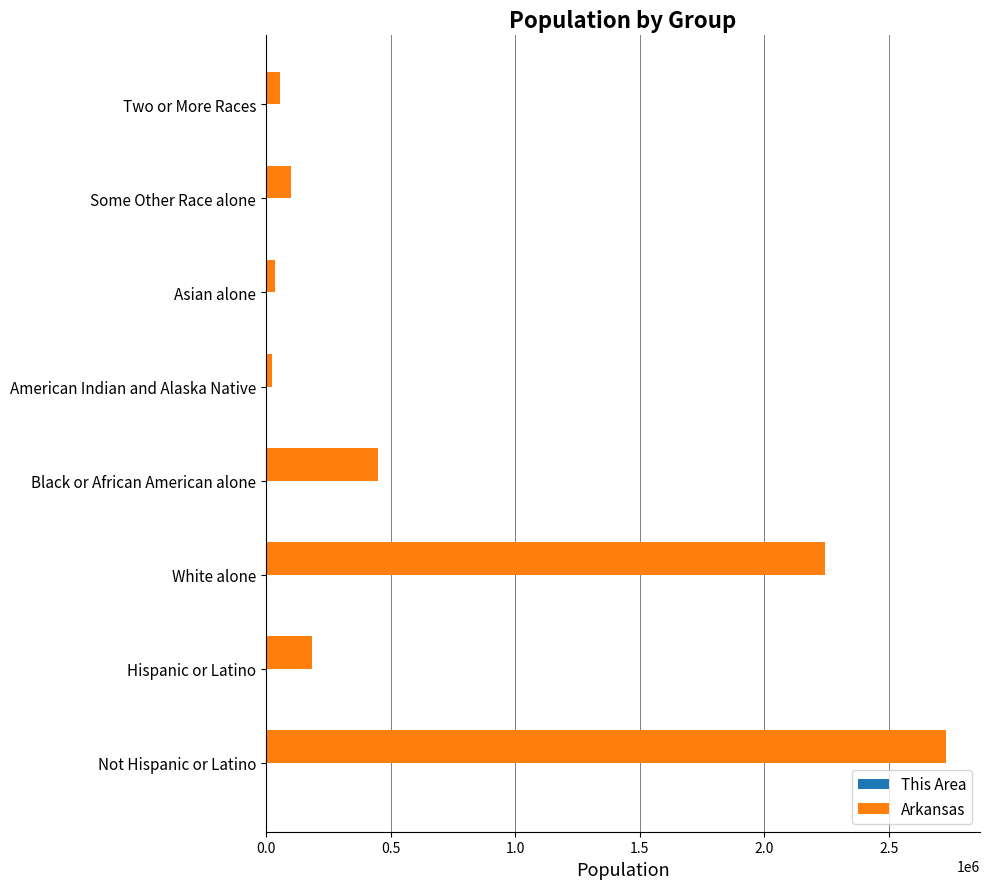

Which label corresponds to the largest value in the chart?

Not Hispanic or Latino